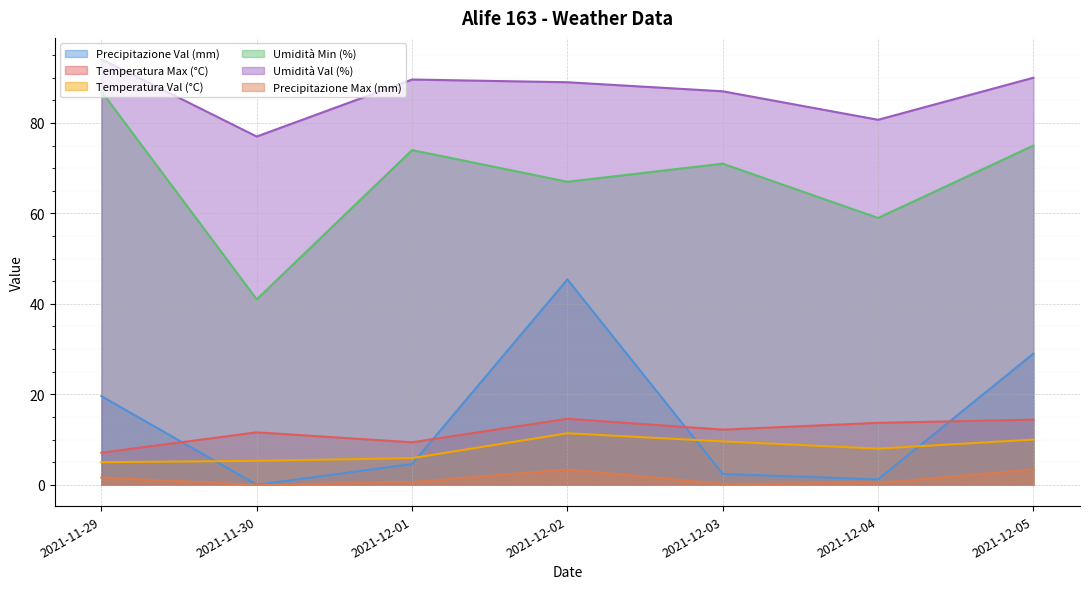

How many data points in Temperatura Max (°C) are less than 12?

3